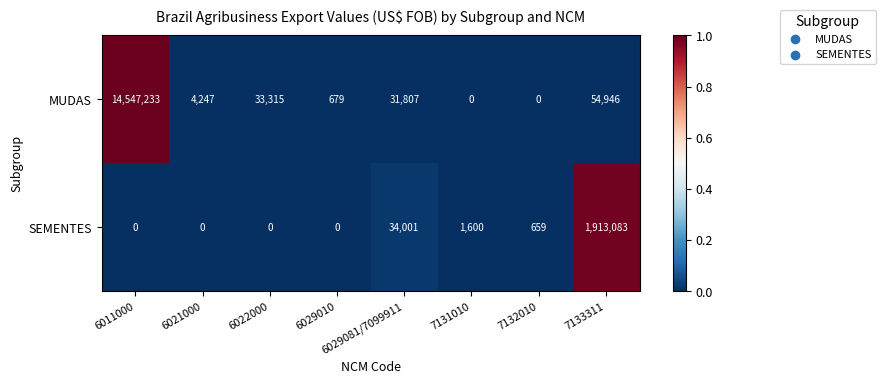

What is the difference between the maximum and minimum values in the MUDAS series?

14547233